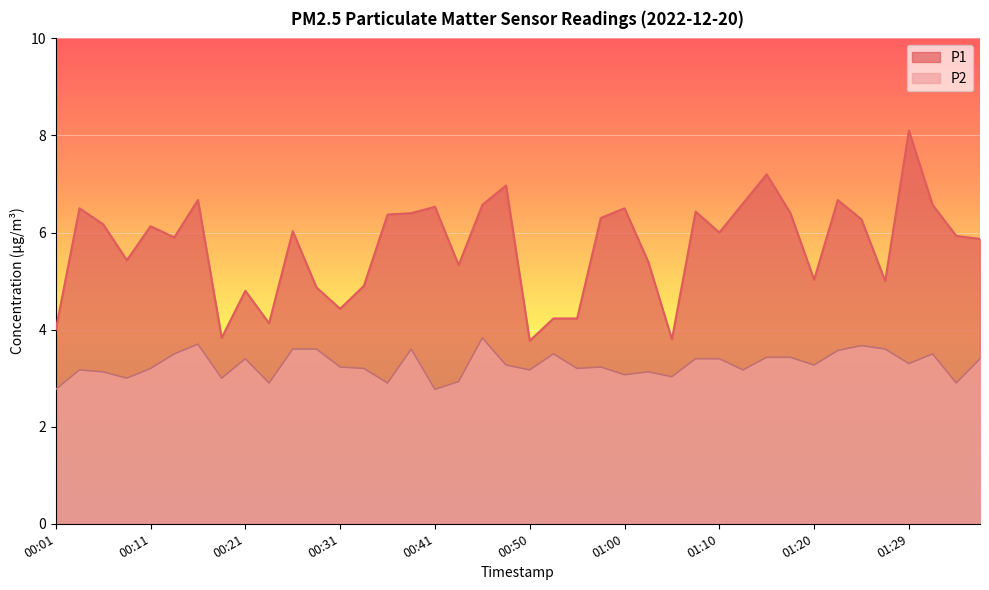

True or false: P2 has more than 2 points higher than both neighbors.

True